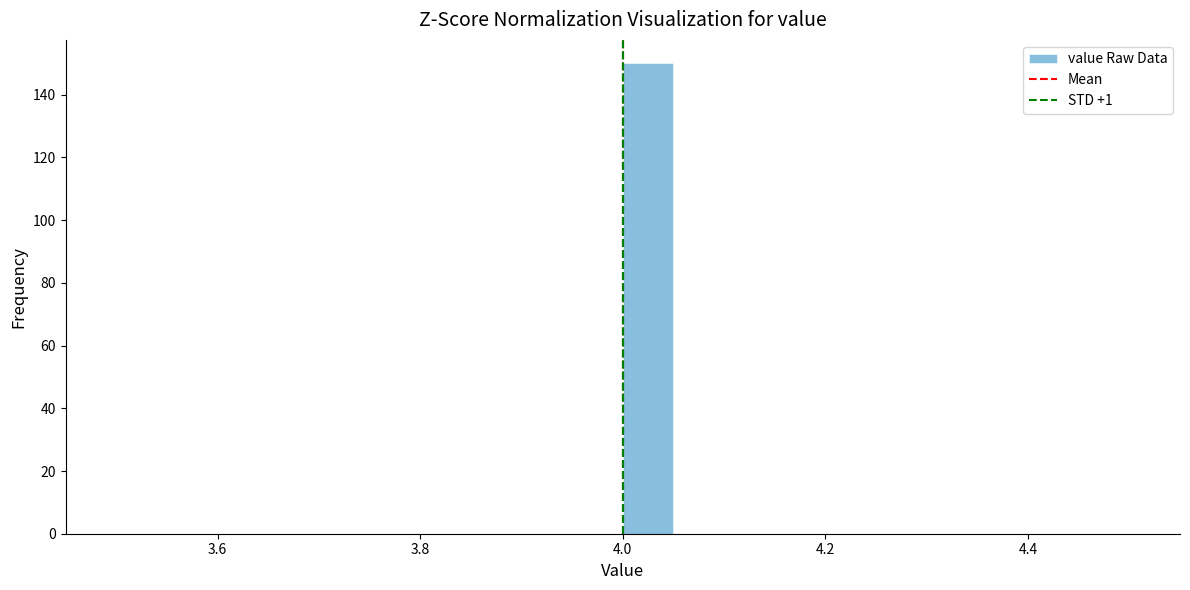

Around what value on the x-axis is the tallest bar? Give the approximate position of its centre, as read against the axis.

4.02